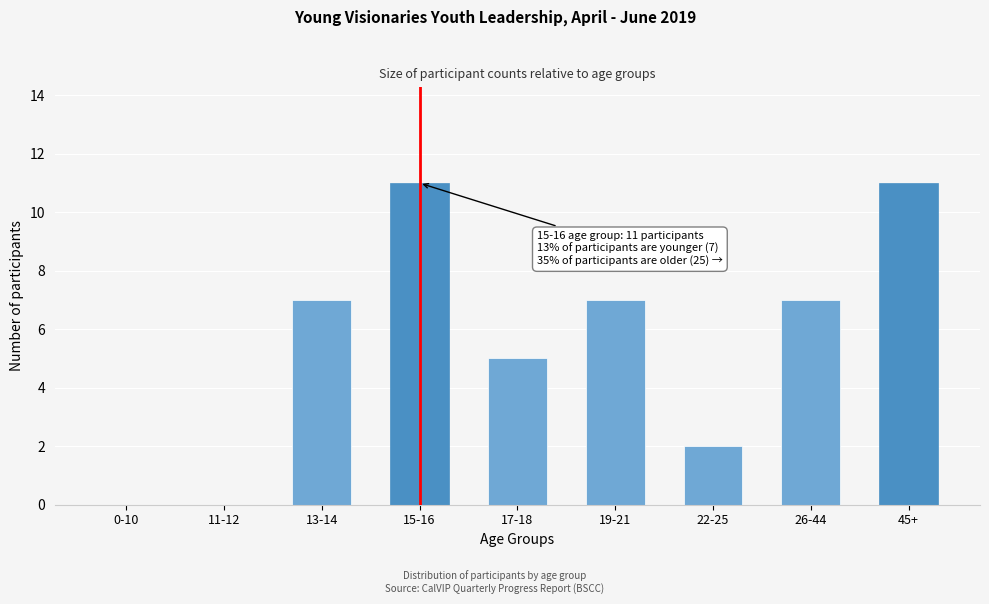

Reading left to right, extract all data points from this chart.

0-10=0	11-12=0	13-14=7	15-16=11	17-18=5	19-21=7	22-25=2	26-44=7	45+=11